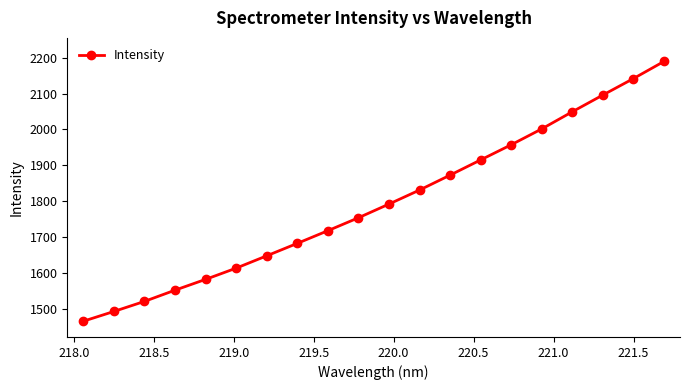

What is the smallest value displayed?

1464.7